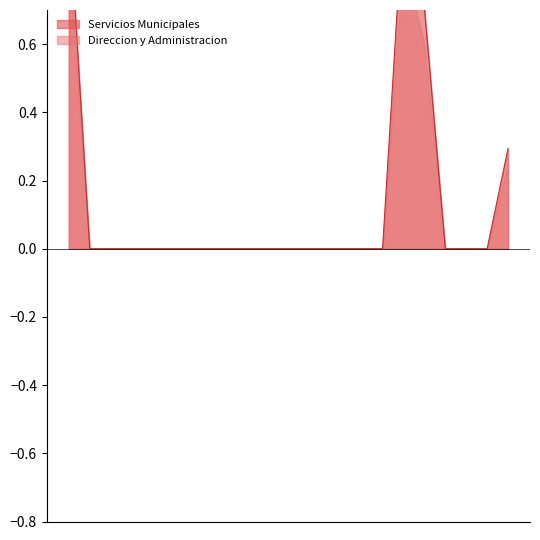

The value at PAPEL Y CARTON is 0.0. True or false?

True